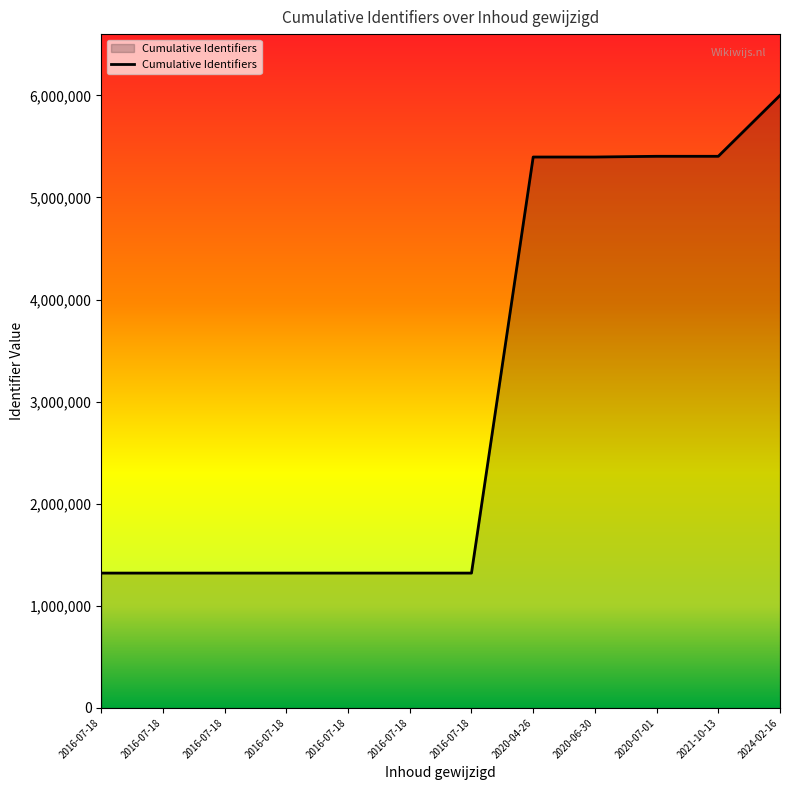

What is the label of the 12th point from the left?

2024-02-16